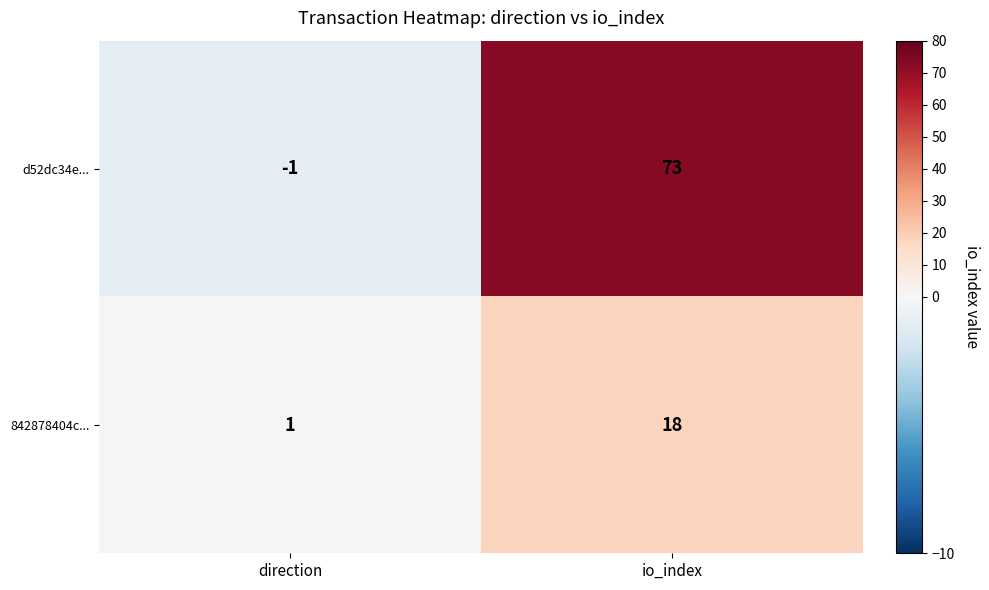

What is the total value across all series at io_index?

91